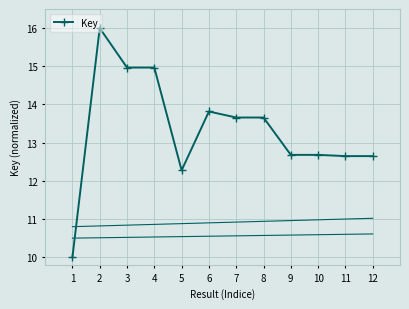

Which label corresponds to the largest value in the chart?

2